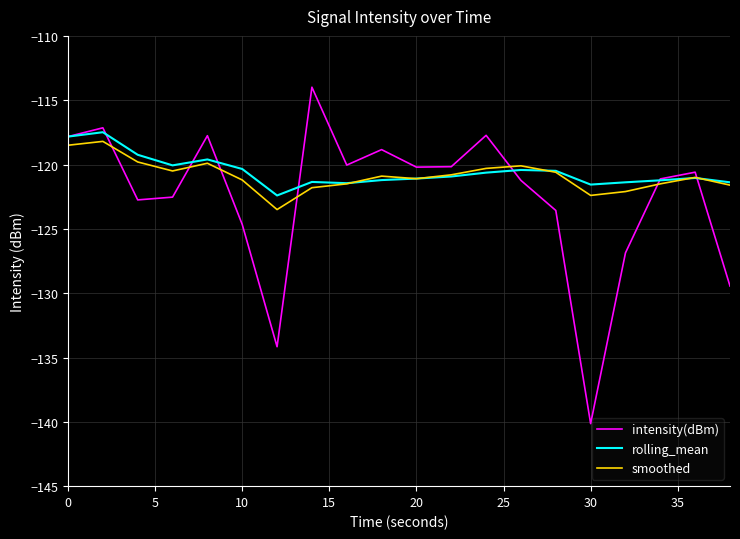

Which series has the widest spread of values?

intensity(dBm)